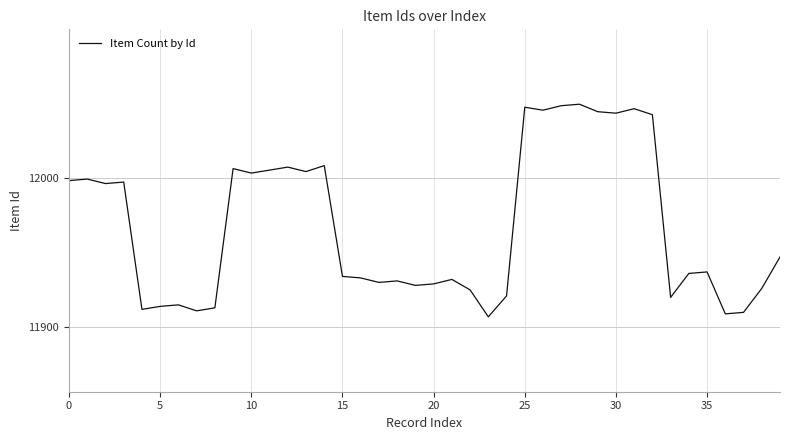

Reading left to right, list all the values displayed in this chart.

11998	11999	11996	11997	11912	11914	11915	11911	11913	12006	12003	12005	12007	12004	12008	11934	11933	11930	11931	11928	11929	11932	11925	11907	11921	12047	12045	12048	12049	12044	12043	12046	12042	11920	11936	11937	11909	11910	11926	11947